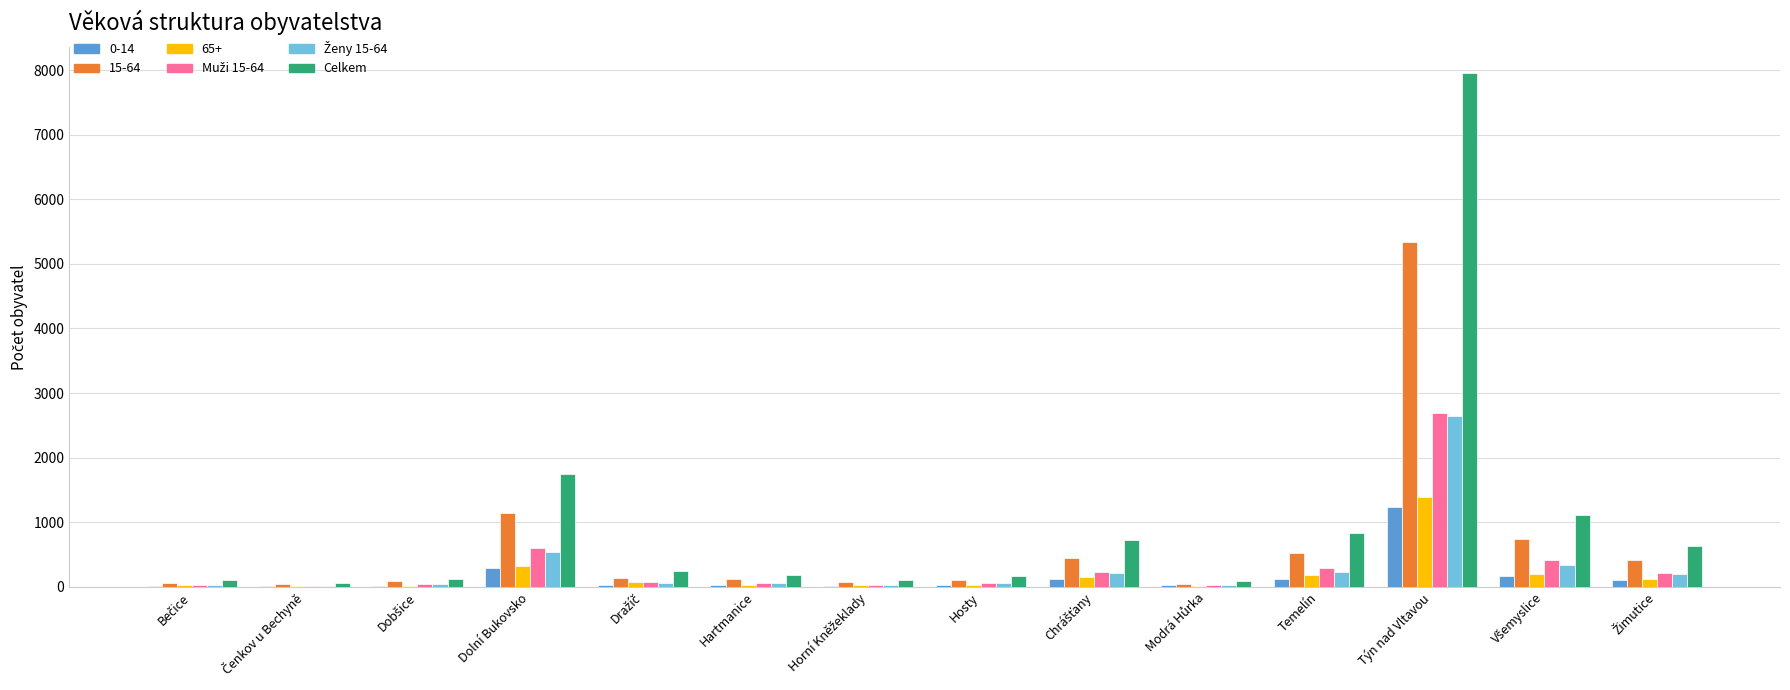

What is the greatest value displayed?

7960